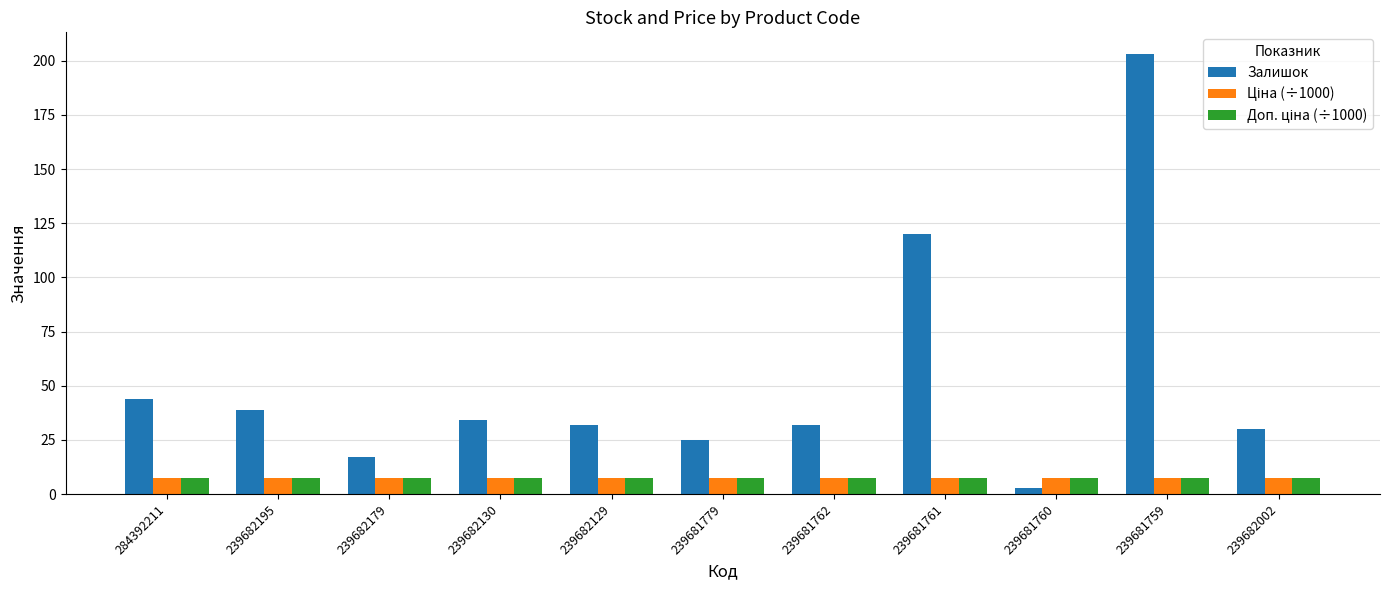

At how many categories does at least one series exceed 51?

2